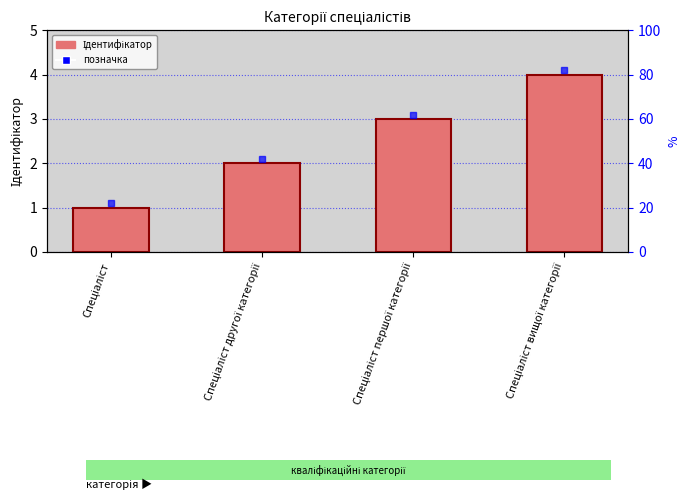

Reading left to right, list all the values displayed in this chart.

1	2	3	4